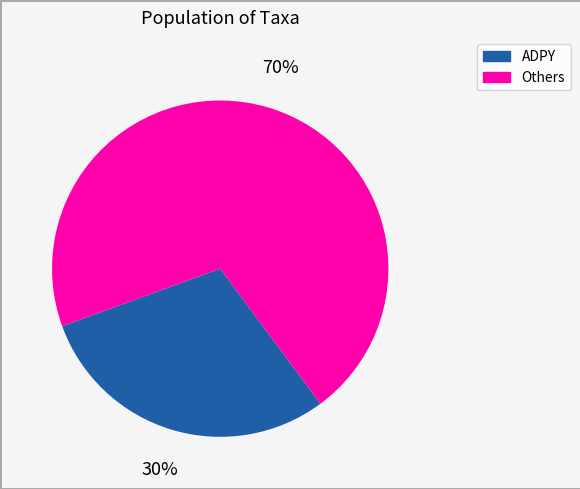

Is there any slice that represents more than half of the pie?

Yes